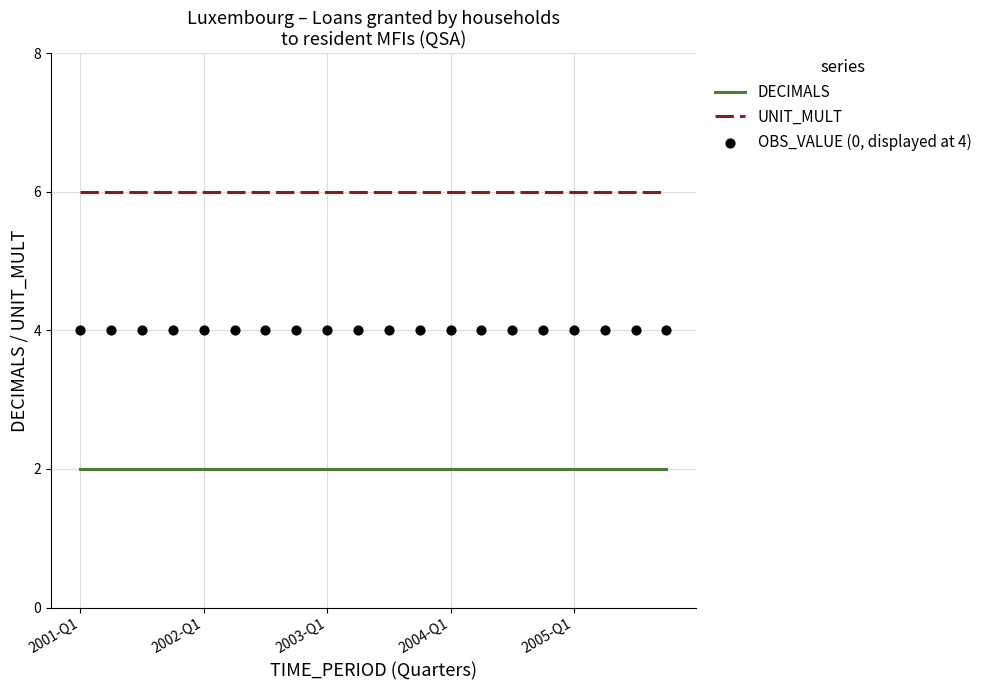

Which series contains the lowest Y value?

DECIMALS